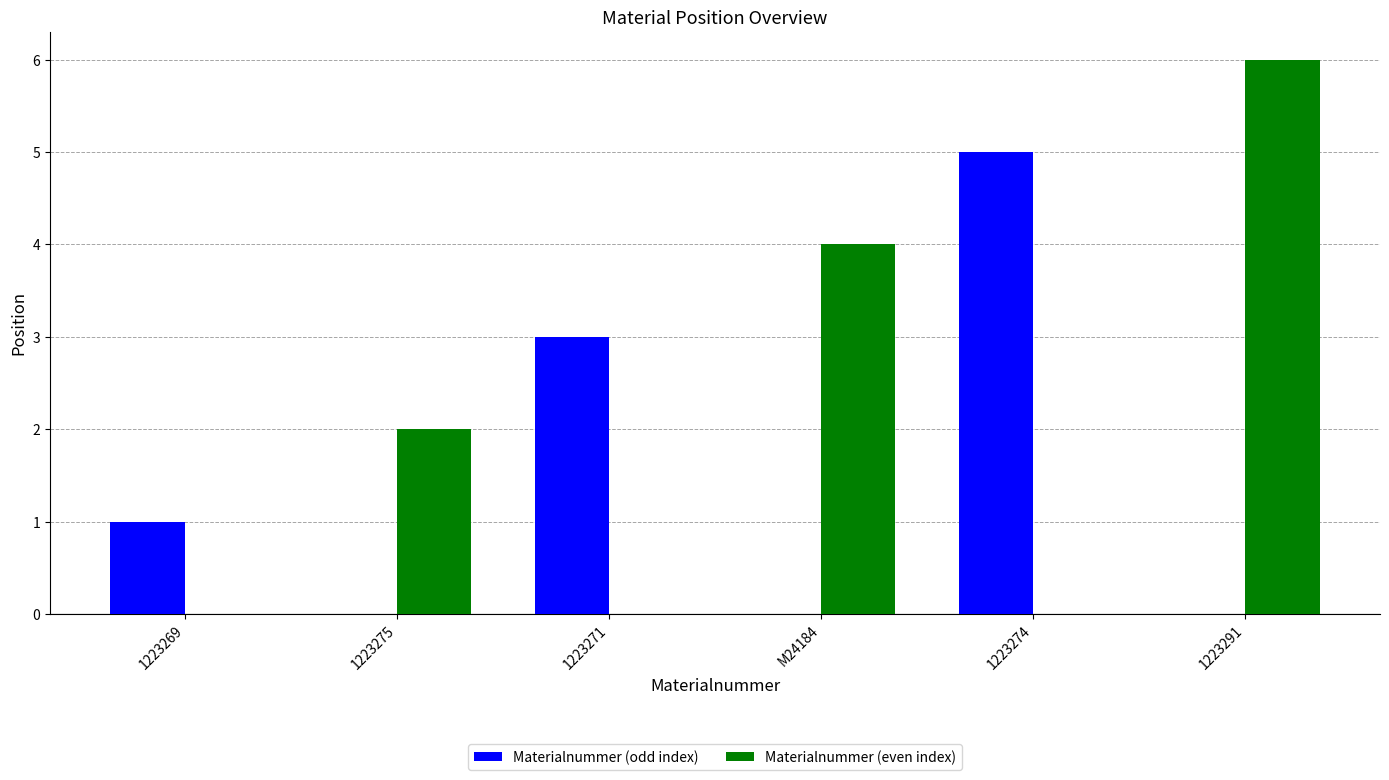

Is it true that Materialnummer (odd index) equals 1 at 1223269?

True